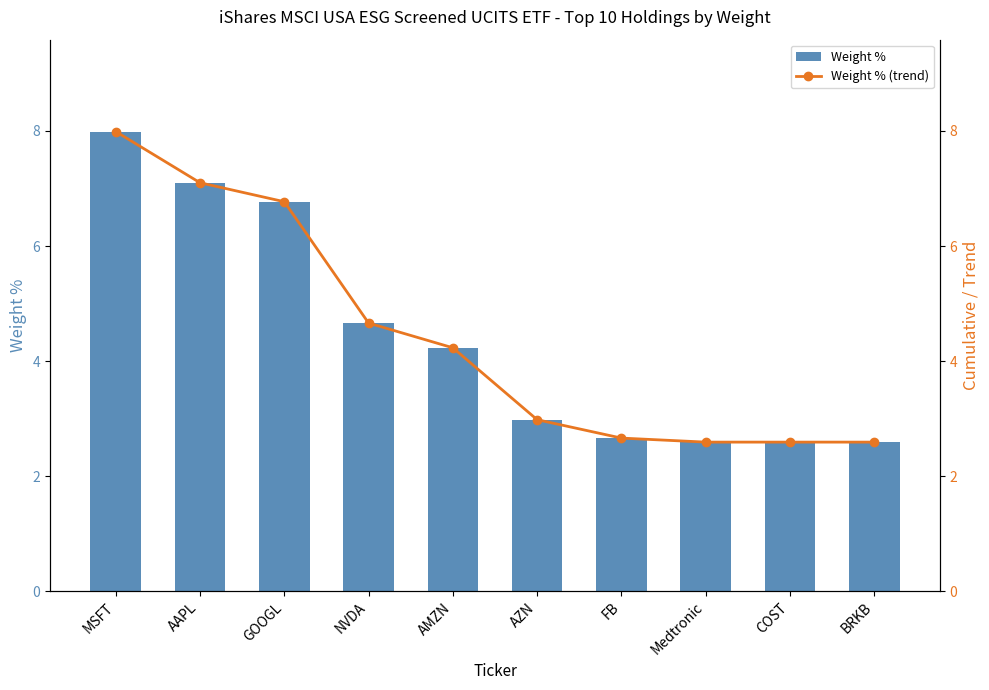

What is the difference between the Weight % values at MSFT and FB?

5.3